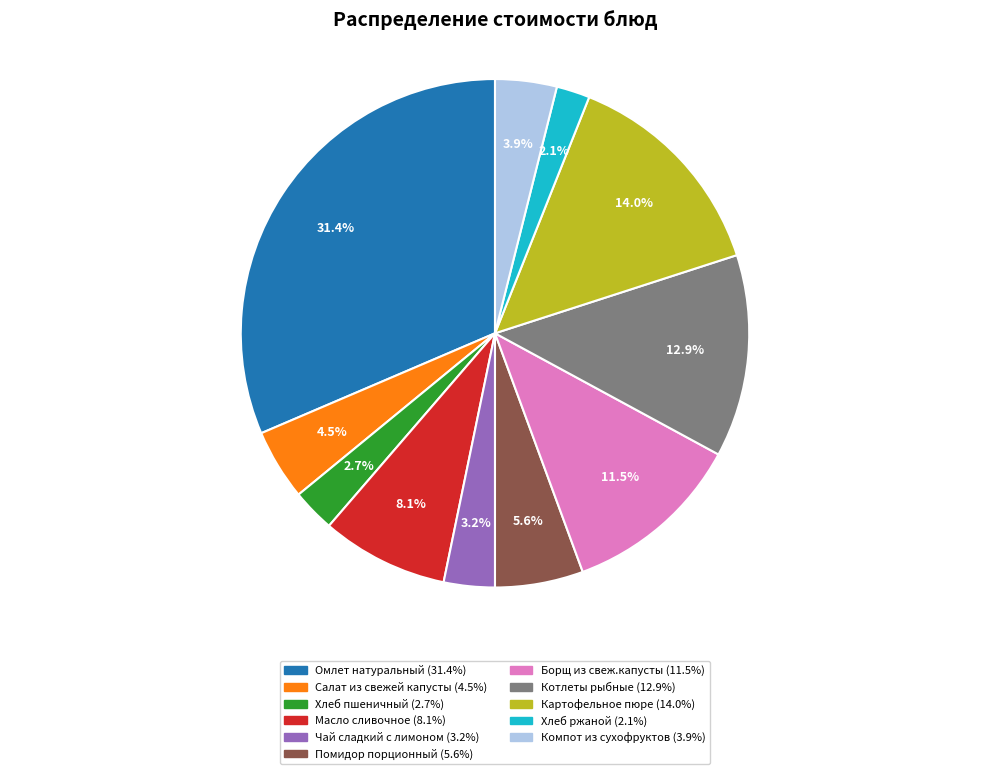

Which category has the biggest portion of the pie?

Омлет натуральный